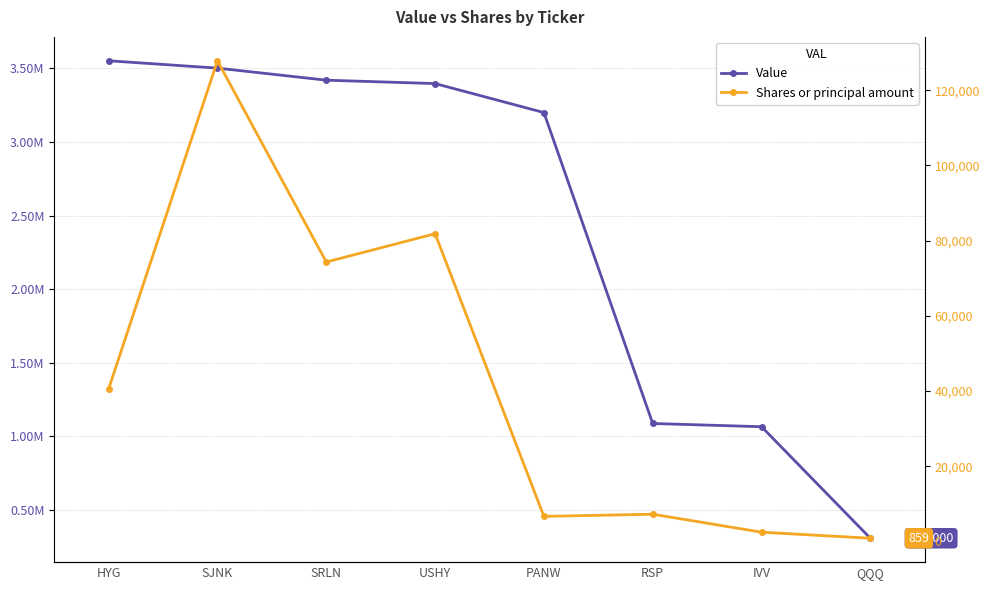

Which series has the largest range (max minus min)?

Value